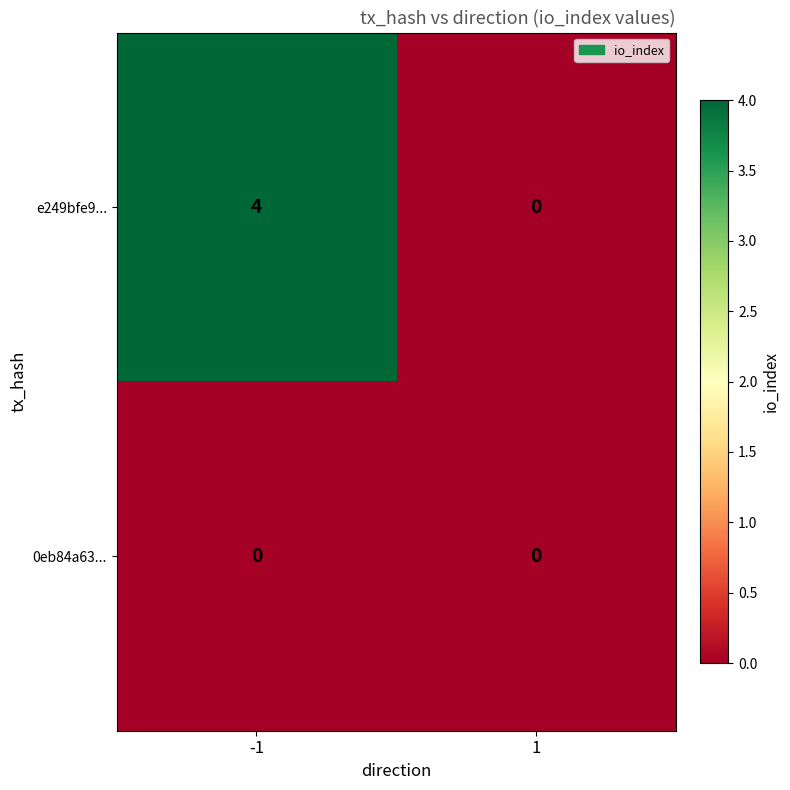

Reading right to left, list all the values displayed in this chart.

e249bfe9...: 0	4
0eb84a63...: 0	0